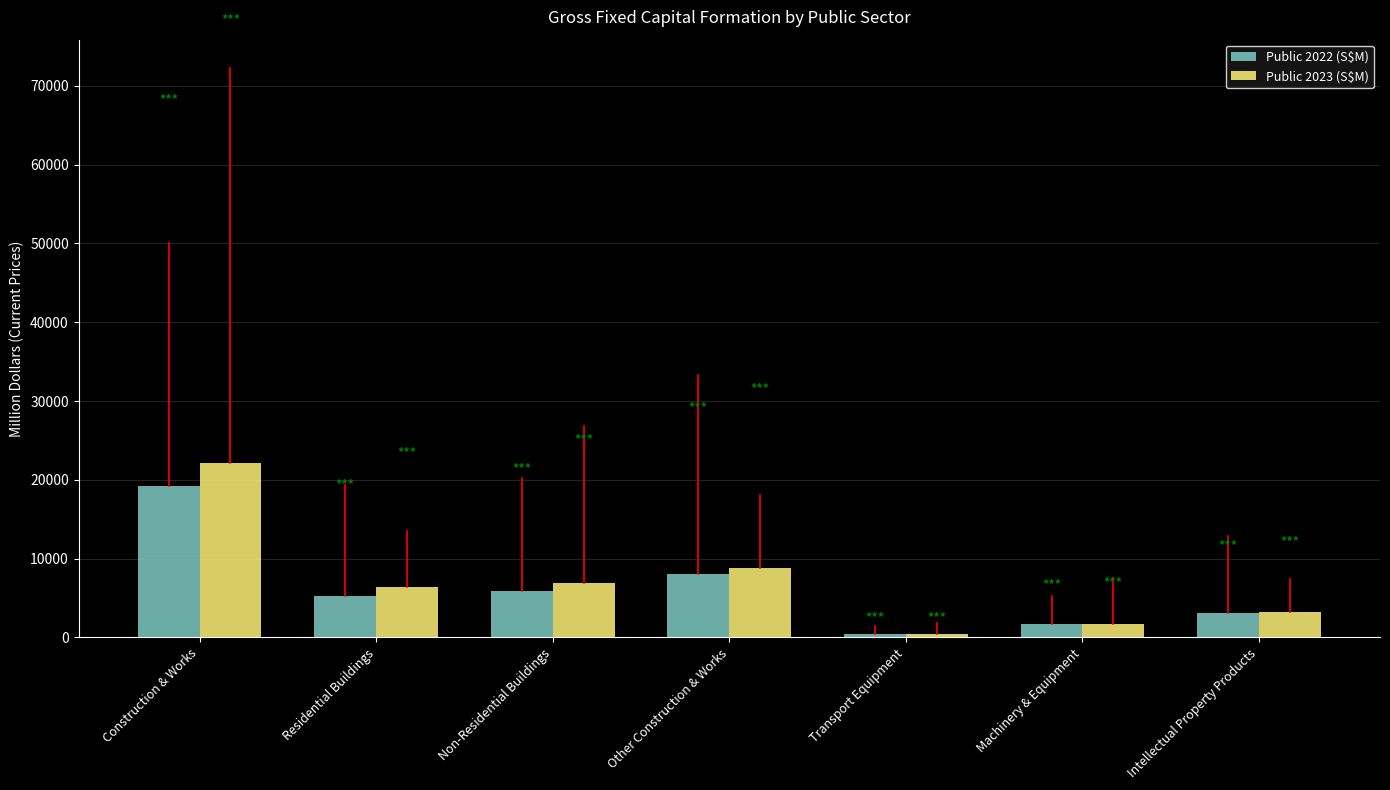

How many bars are there in each group?

2